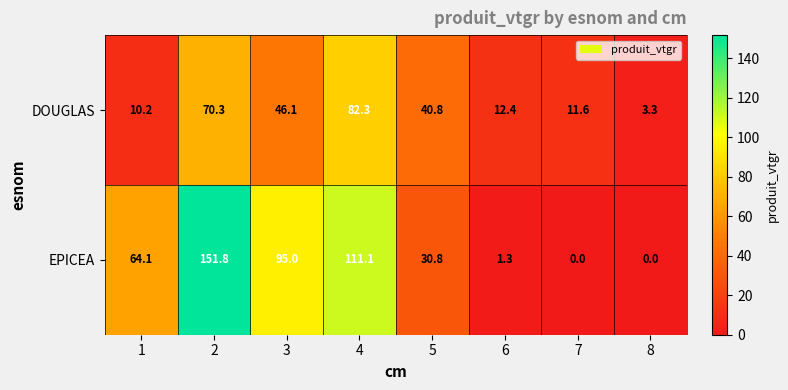

Which series changed the most between 2 and 8?

EPICEA